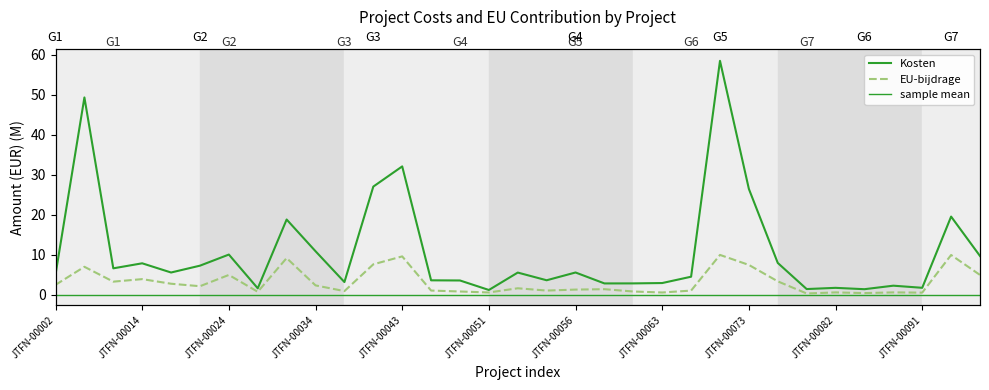

Which category has the lowest value across all series?

JTFN-00081